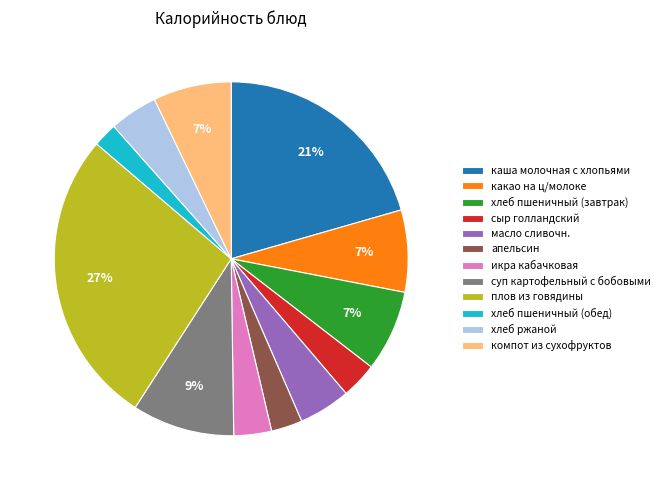

To the nearest percent, what percentage of the pie is масло сливочн.?

5%